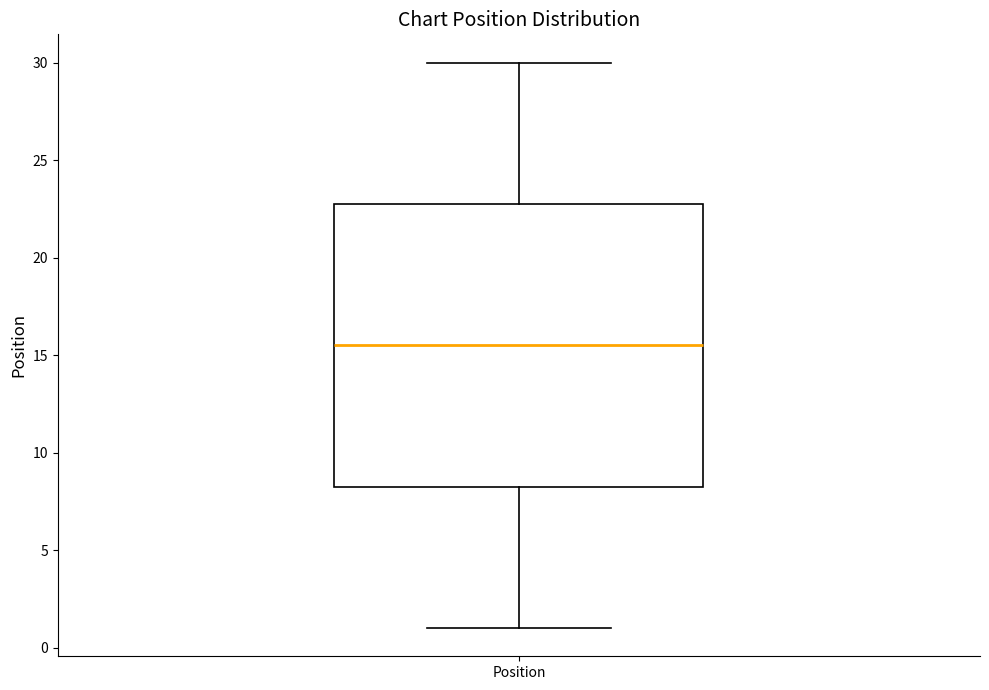

Where is the upper edge of the box for Position on the y-axis? The values are not printed on the chart, so give them approximately, as read against the axis.

23.0